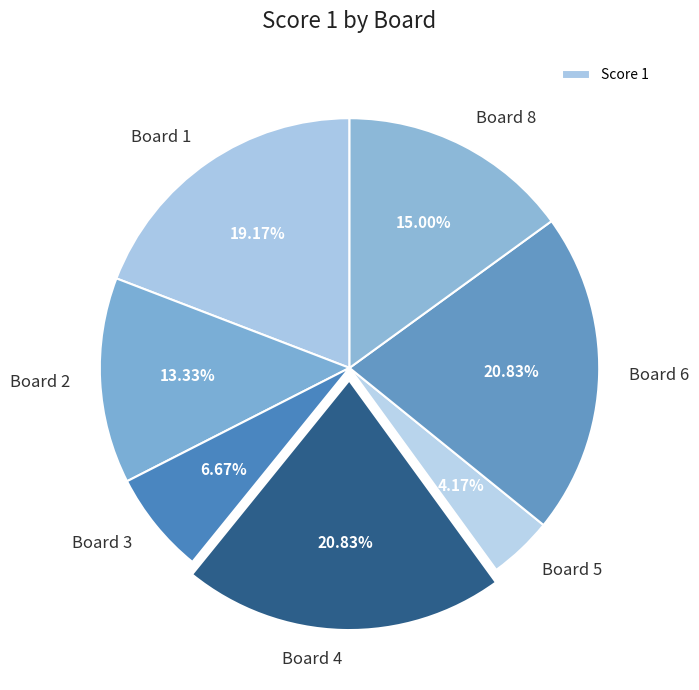

Rank the categories by value from highest to lowest.

Board 4, Board 6, Board 1, Board 8, Board 2, Board 3, Board 5